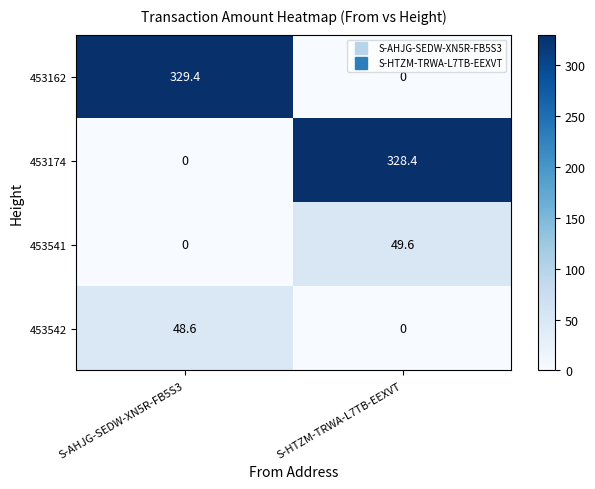

What is the spread (max minus min) of values at S-AHJG-SEDW-XN5R-FB5S3?

329.4